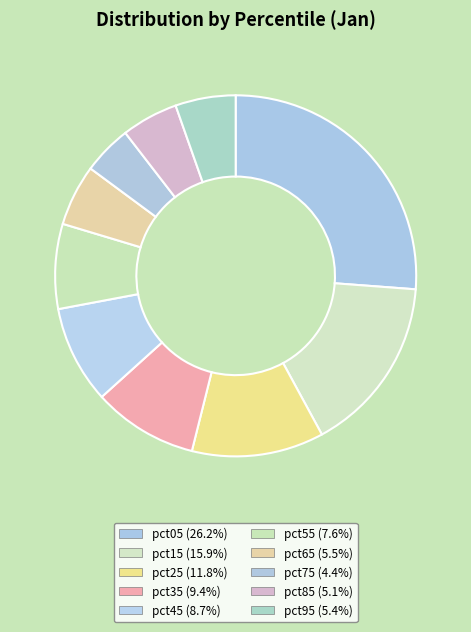

Is it true that pct95 is 5% of the pie?

True